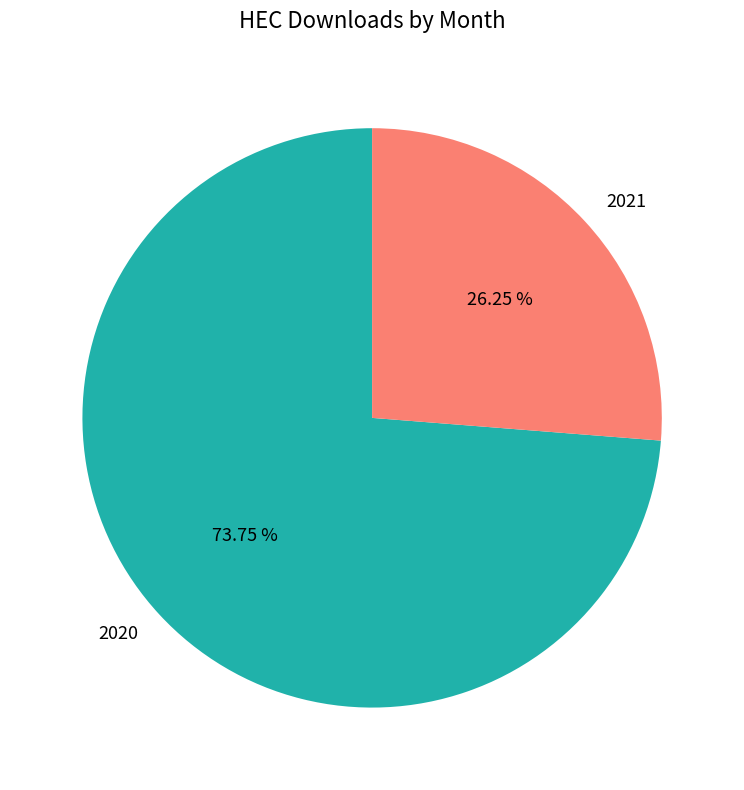

What is the smallest slice in the pie chart?

2021